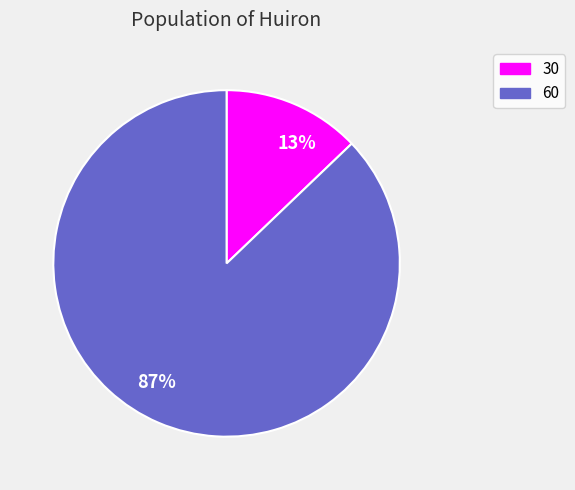

The 87% slice represents 80% of the pie. True or false?

False